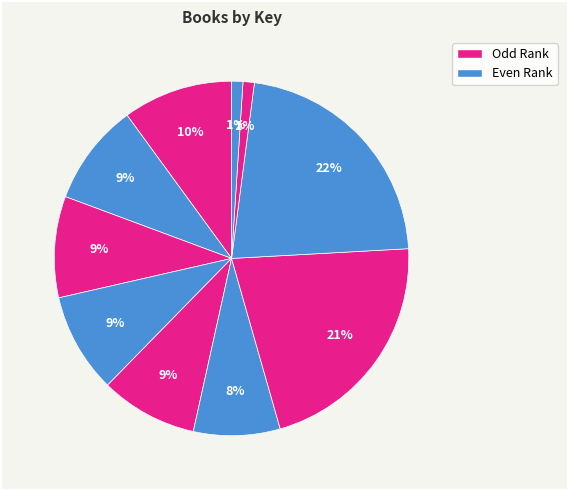

Count the number of slices in the pie.

10